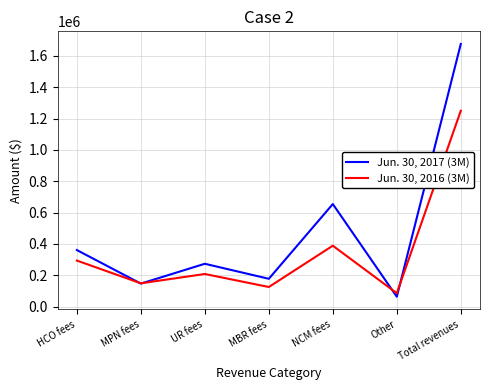

Rank the series by their average value, from lowest to highest.

Jun. 30, 2016 (3M), Jun. 30, 2017 (3M)